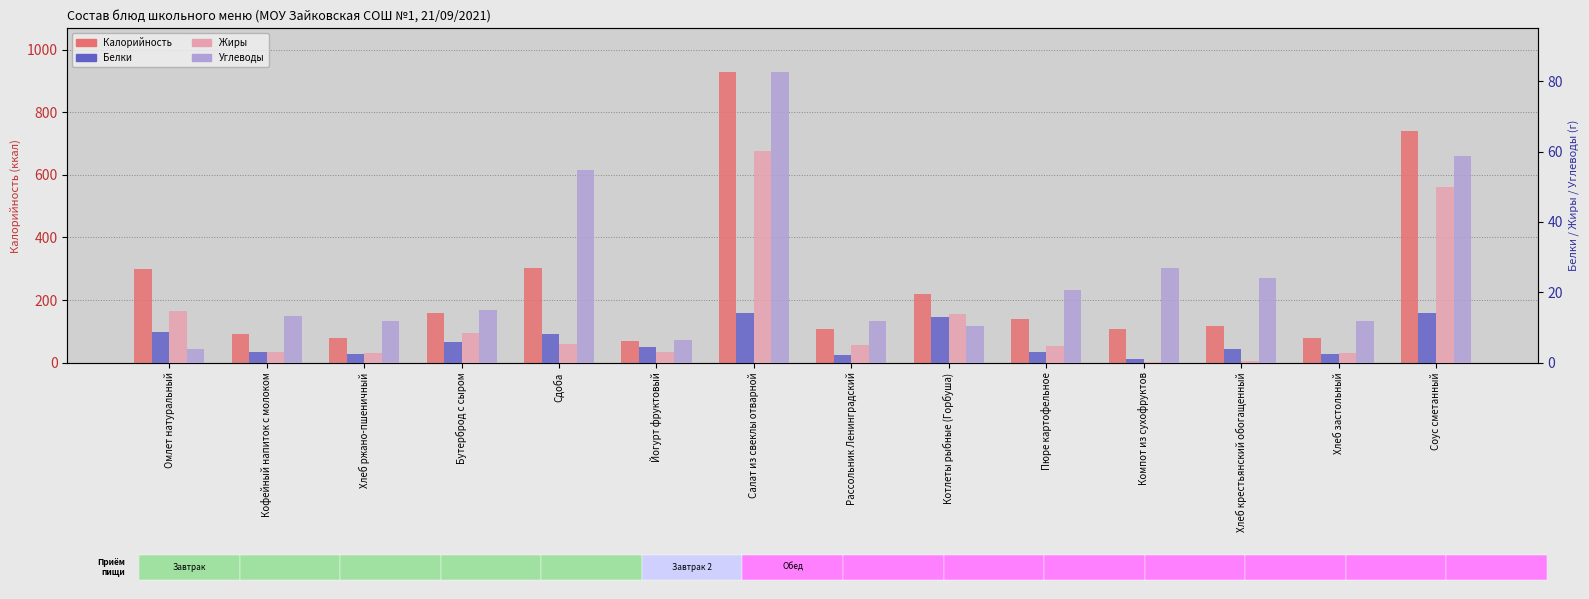

Rank the series at Хлеб застольный from lowest to highest value.

Белки, Жиры, Углеводы, Калорийность